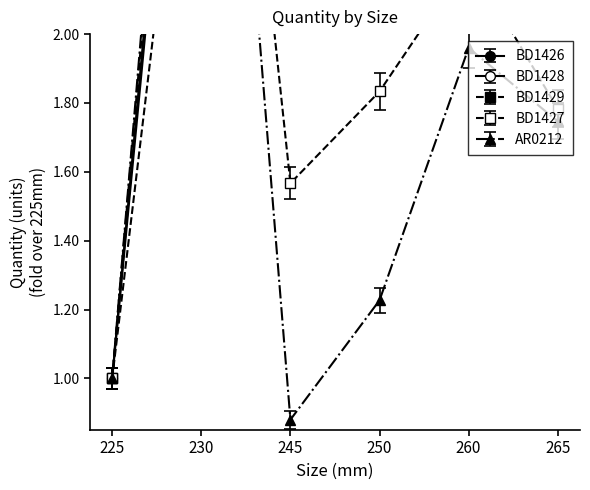

Rank the series by their maximum value, from lowest to highest.

BD1429, BD1426, BD1428, BD1427, AR0212